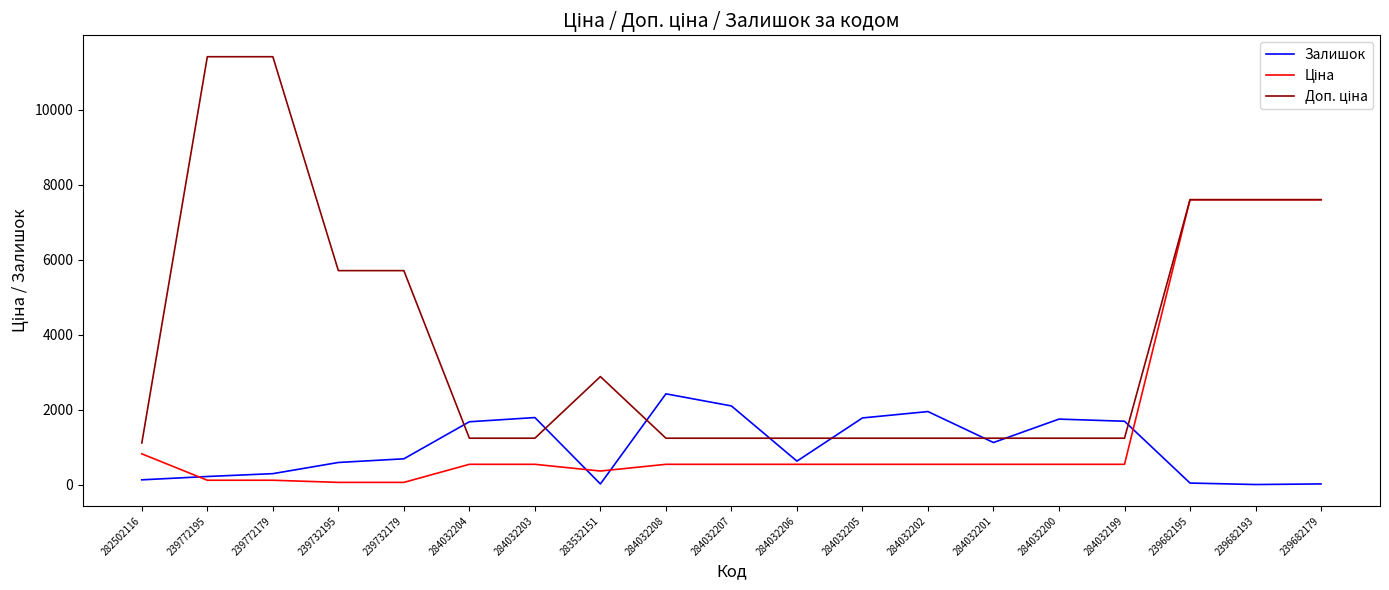

In Залишок, how many points are lower than both neighbors (excluding endpoints)?

4